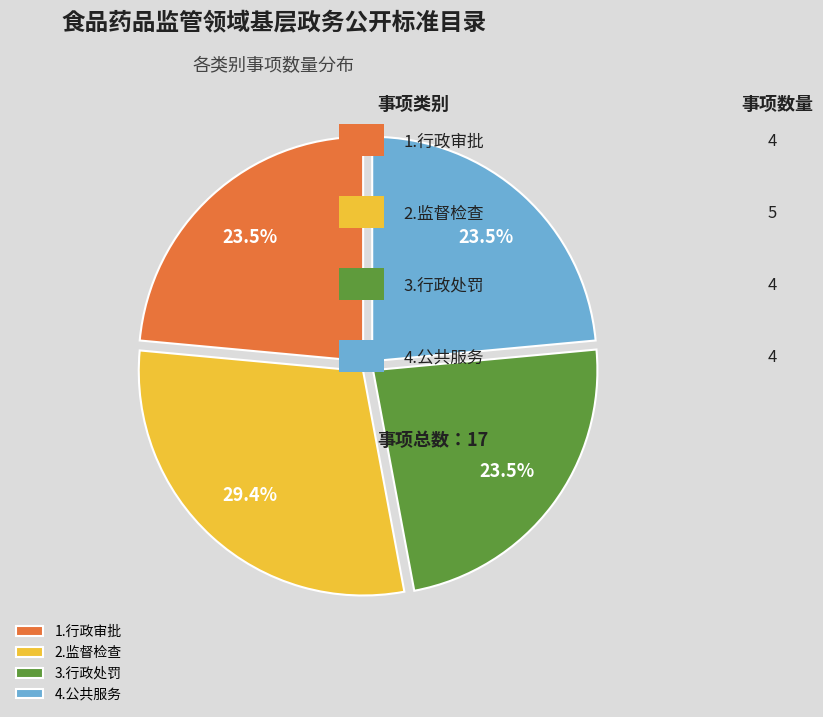

To the nearest percent, what percentage of the pie is 2.监督检查?

29%